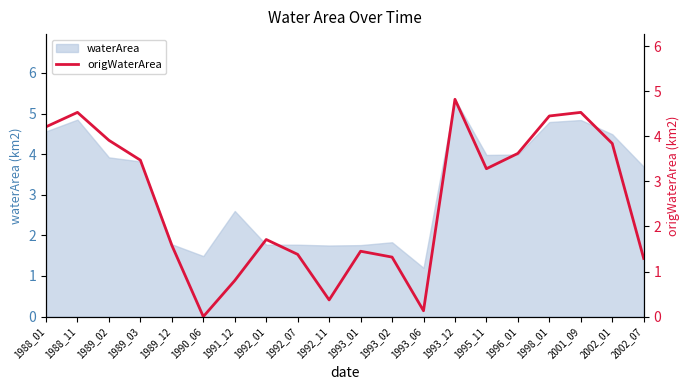

What is the maximum value shown in the chart?

4.8